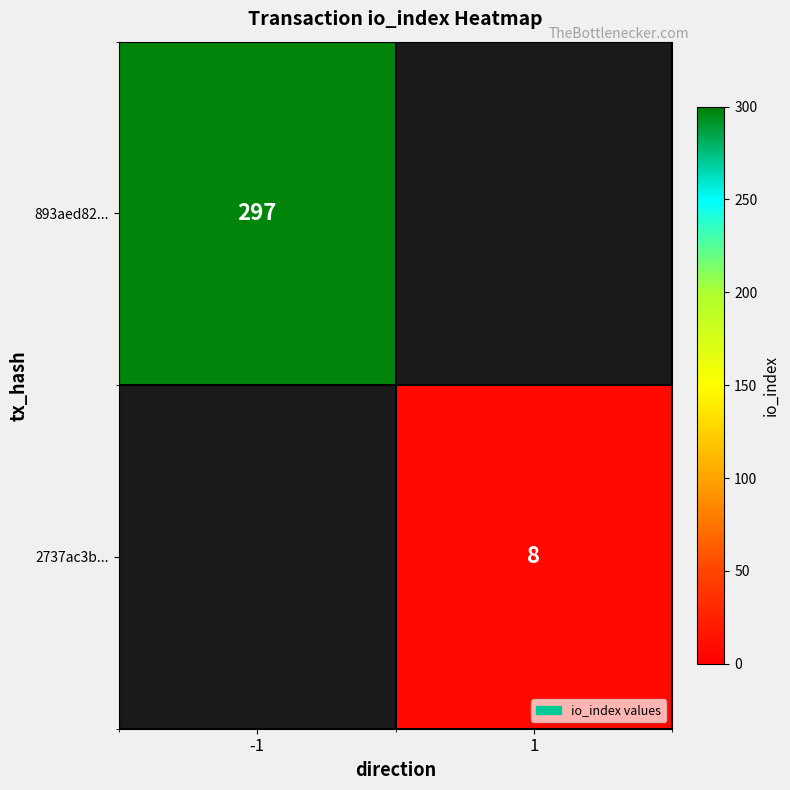

Is the value of 893aed82... at -1 greater than the value of 2737ac3b... at 1?

Yes